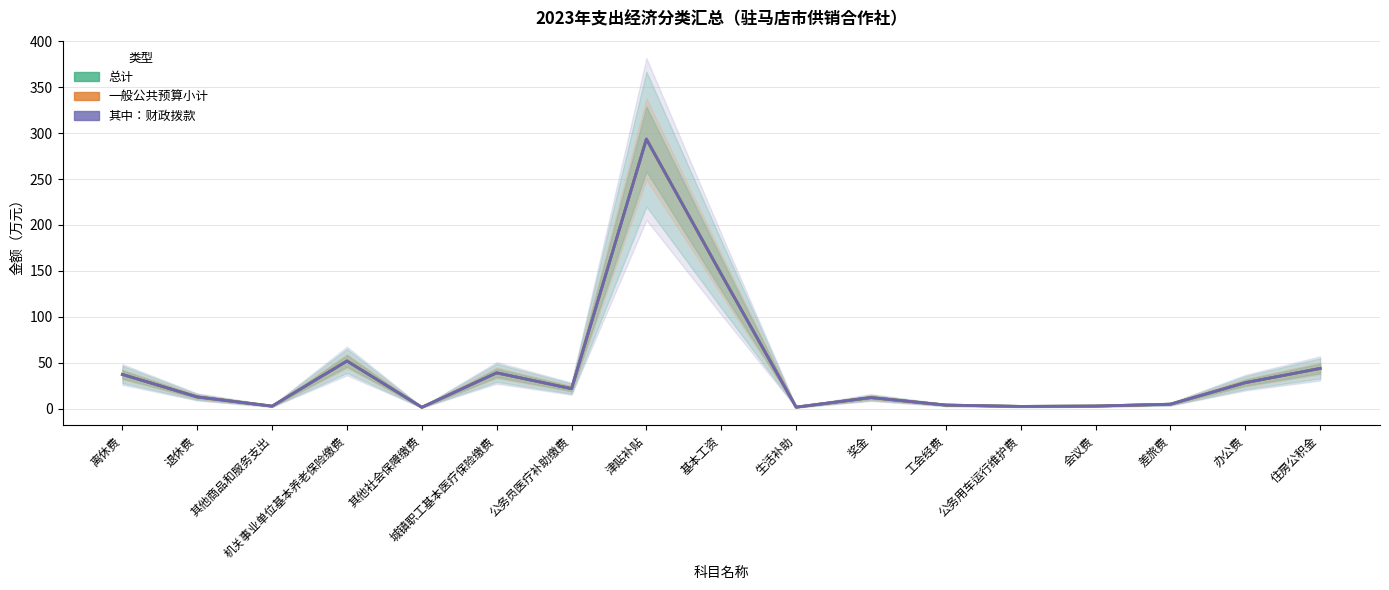

Reading right to left, extract all data points from this chart.

总计: 43.9	28.4	5.0	3.0	2.6	4.1	12.2	1.8	146.4	293.4	21.9	39.1	1.7	52.0	2.9	12.9	37.4
一般公共预算小计: 43.9	28.4	5.0	3.0	2.6	4.1	12.2	1.8	146.4	293.4	21.9	39.1	1.7	52.0	2.9	12.9	37.4
其中：财政拨款: 43.9	28.4	5.0	3.0	2.6	4.1	12.2	1.8	146.4	293.4	21.9	39.1	1.7	52.0	2.9	12.9	37.4